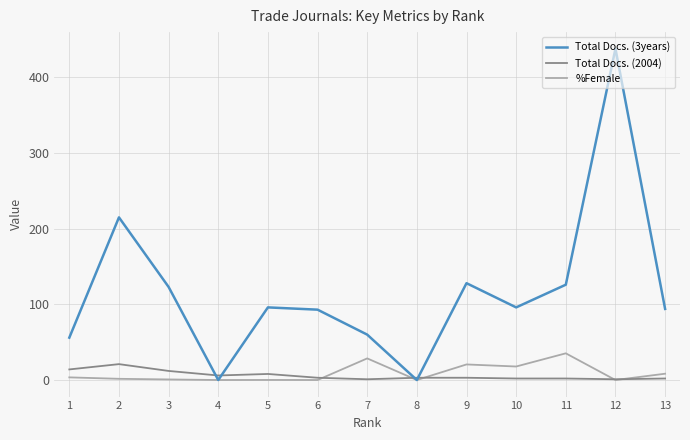

In Total Docs. (3years), how many points are higher than both neighbors (excluding endpoints)?

4